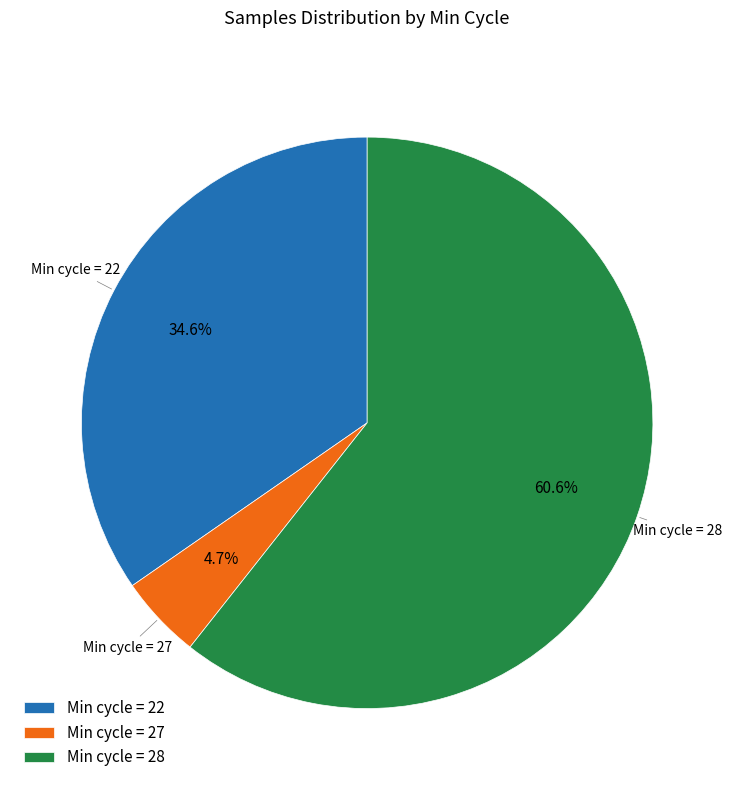

What is the smallest slice in the pie chart?

Min cycle = 27